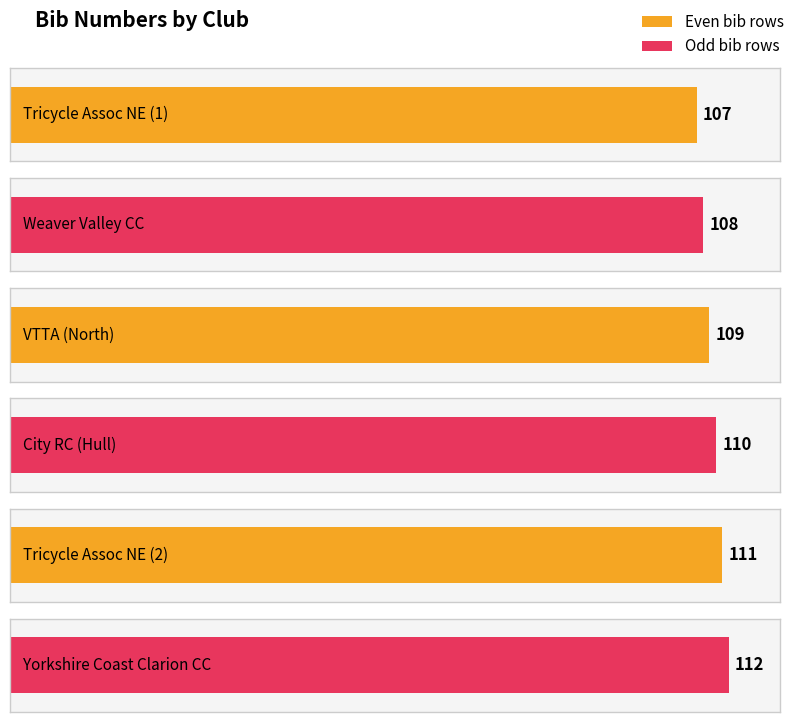

Rank the categories by value from highest to lowest.

Yorkshire Coast Clarion CC, The Tricycle Association (North Eastern), City RC (Hull), VTTA (North), Weaver Valley CC, The Tricycle Association (North Eastern)